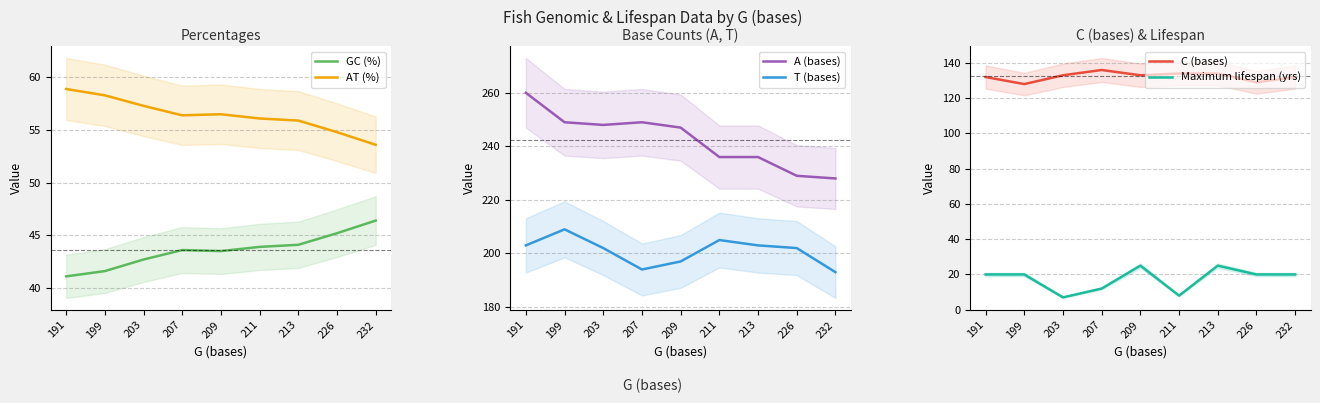

Between 203 and 232, which is larger?

232